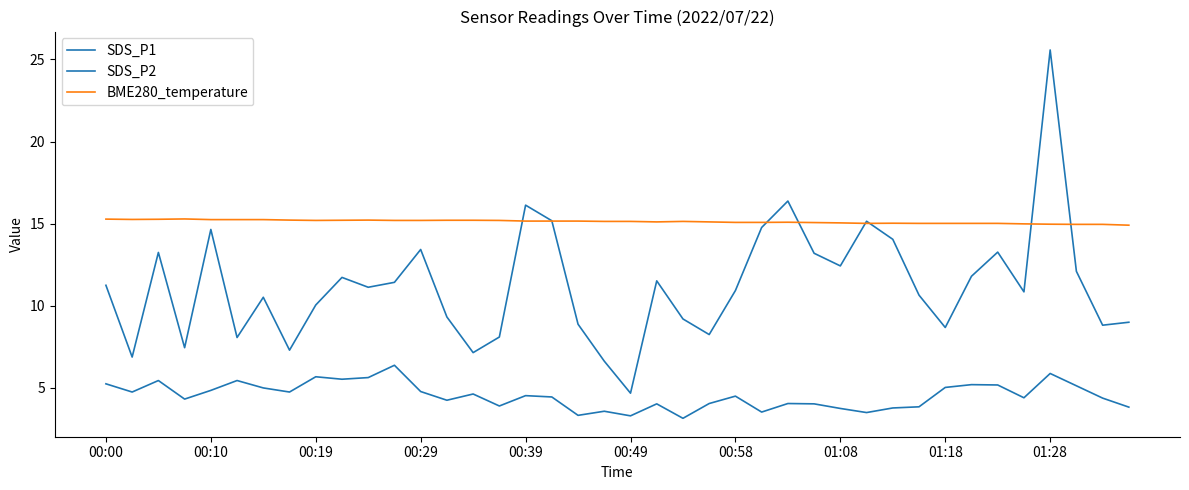

How many lines are shown in the chart?

3